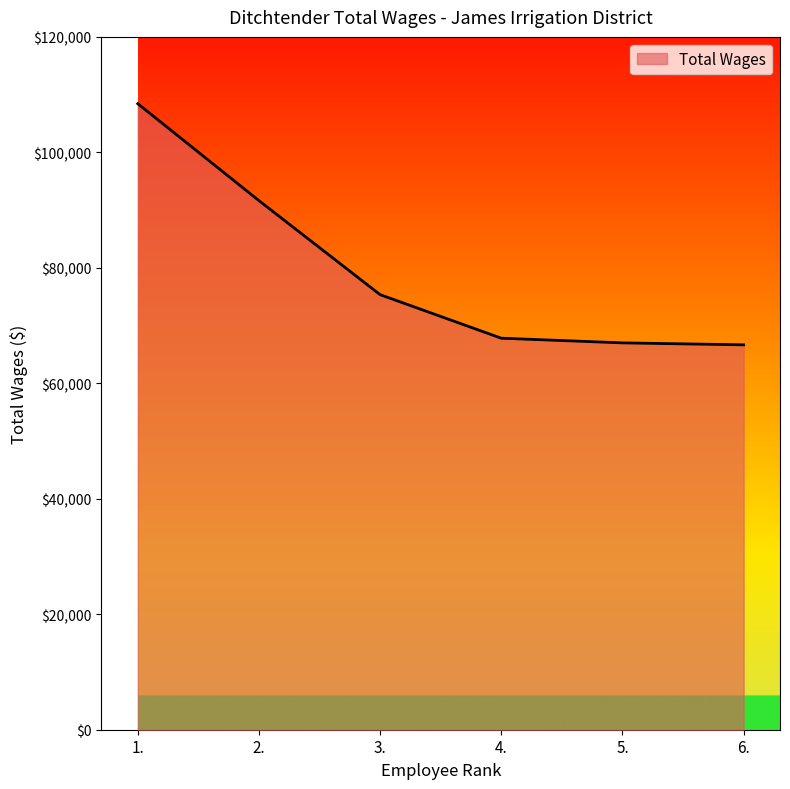

At which label does the data first exceed 75353?

1.